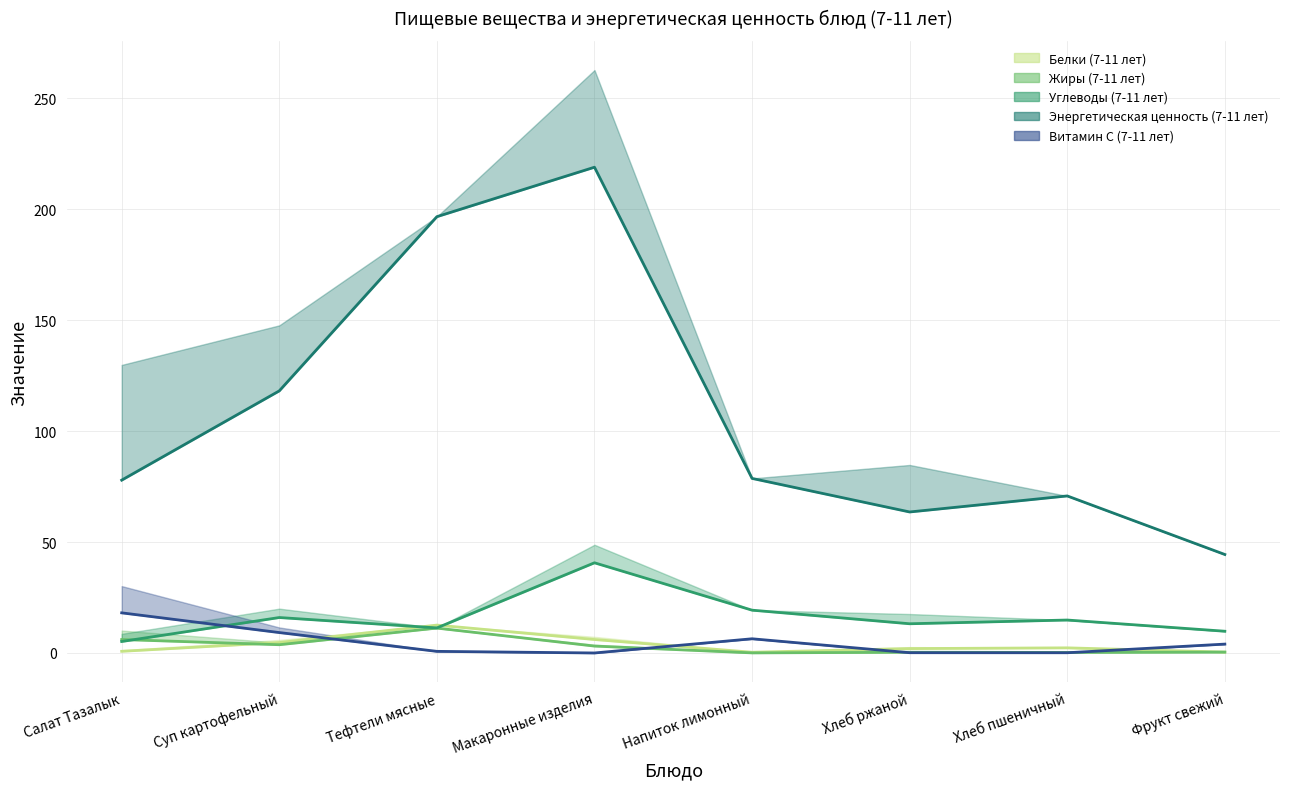

Which series has the largest total across all categories?

Энергетическая ценность (7-11 лет)